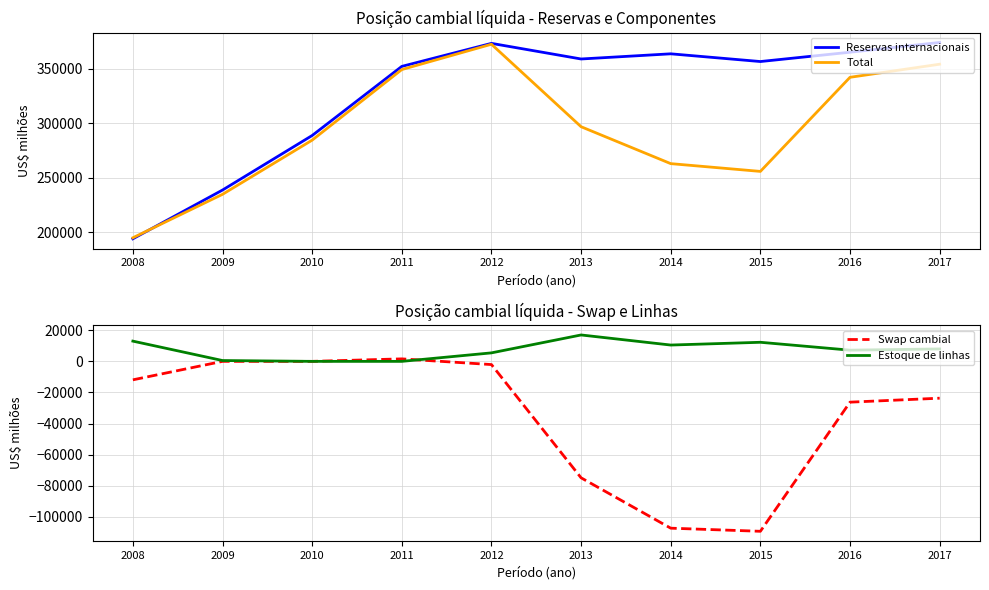

At 2015, list the series in order from largest to smallest.

Reservas internacionais, Total, Estoque de linhas, Swap cambial